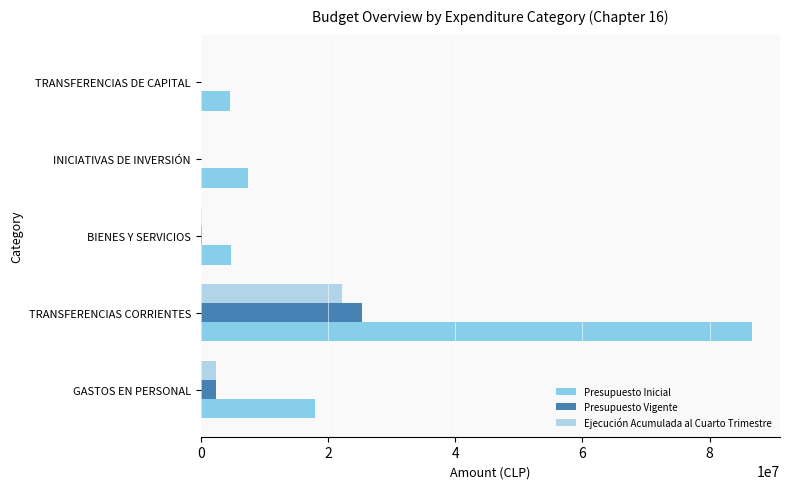

Count the number of categories in the chart.

5